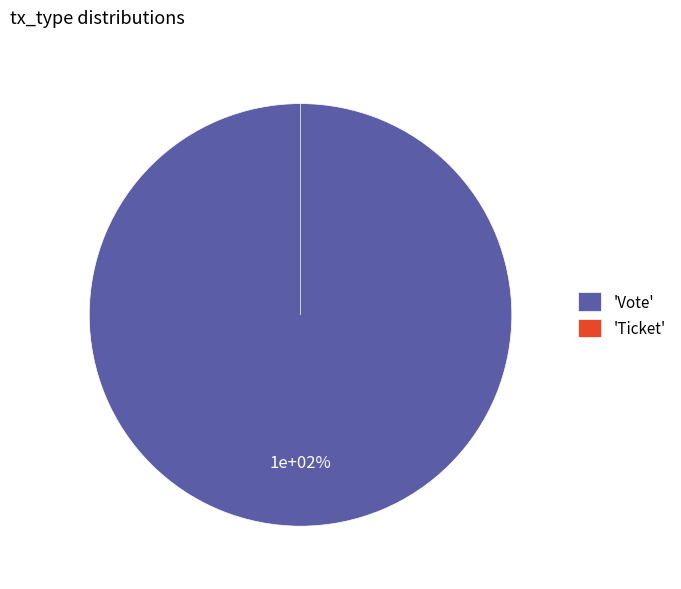

Is there any slice that represents more than half of the pie?

Yes